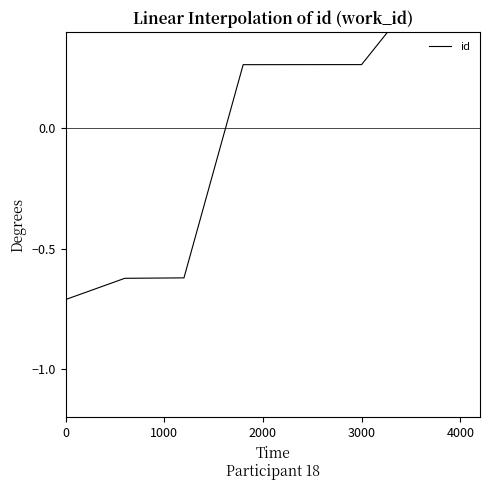

Reading right to left, list all the values displayed in this chart.

0.6	0.6	0.3	0.3	0.3	-0.6	-0.6	-0.7